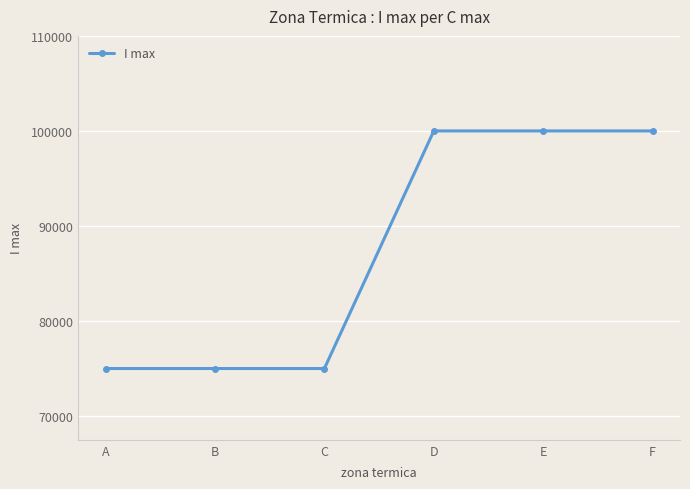

What is the value of the 3rd point from the left?

75000